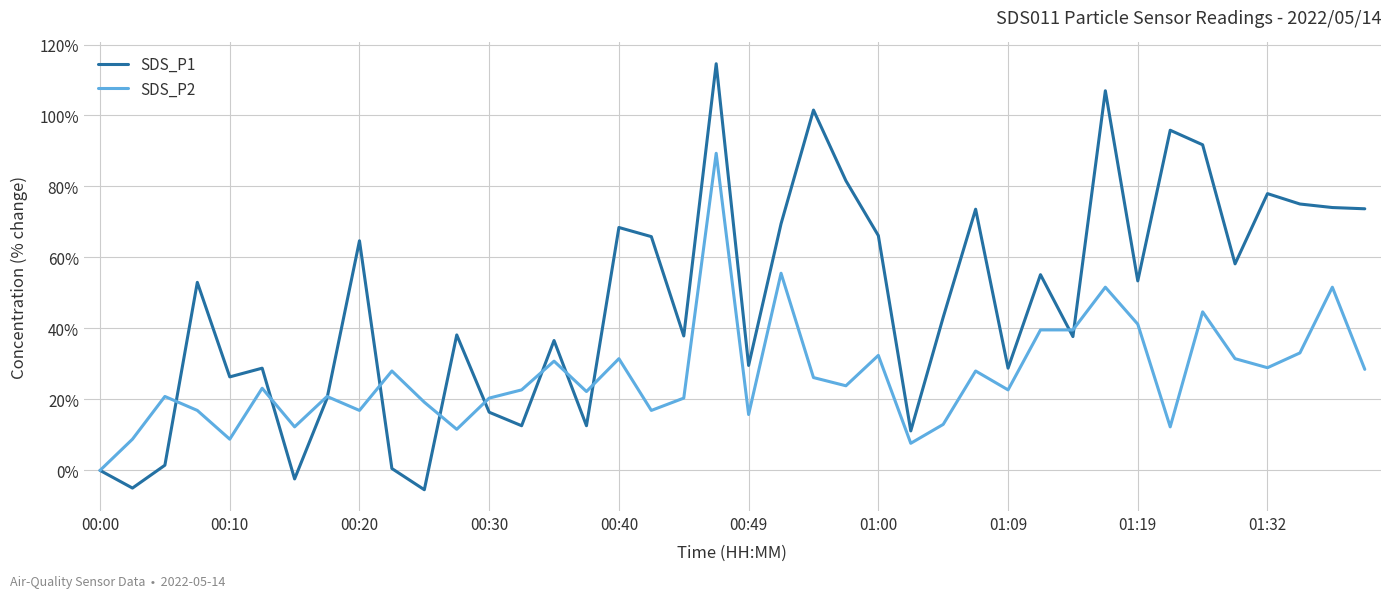

Rank the series by their maximum value, from lowest to highest.

SDS_P2, SDS_P1